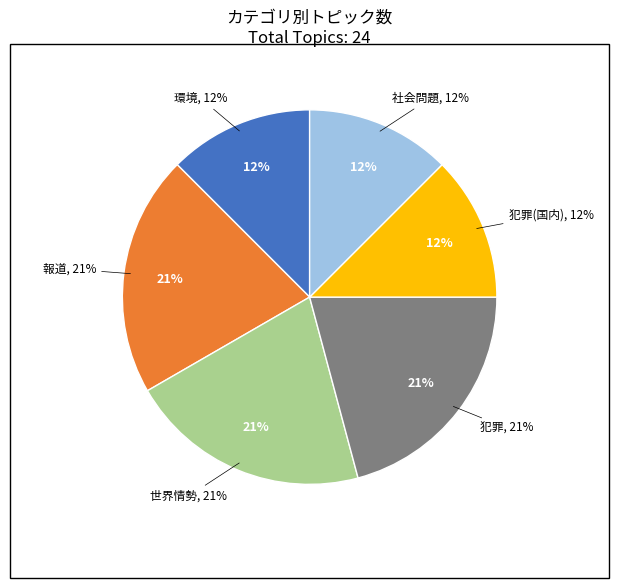

Does 社会問題 represent more than half of the total?

No